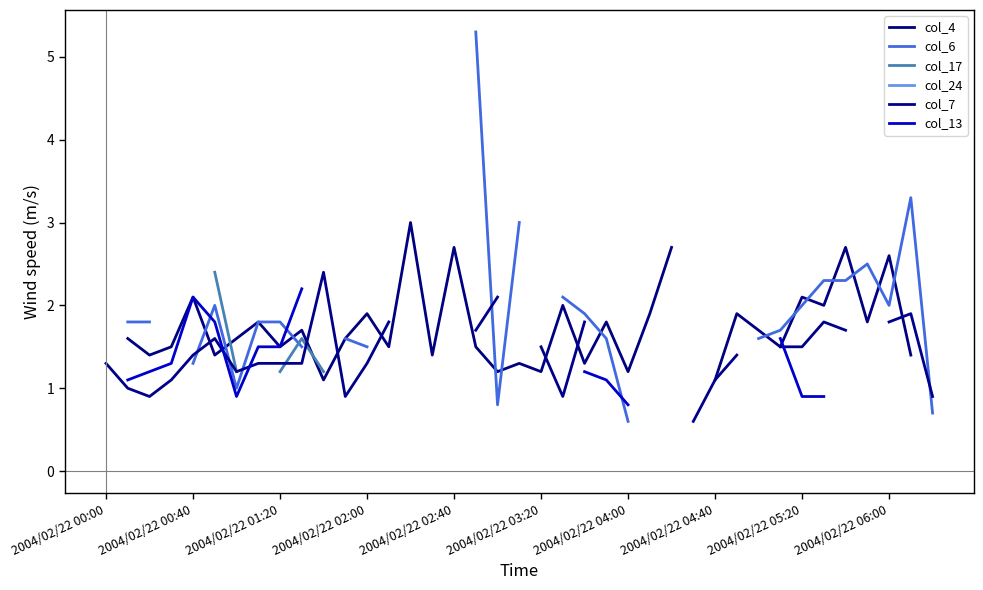

Does the chart have visible grid lines?

No